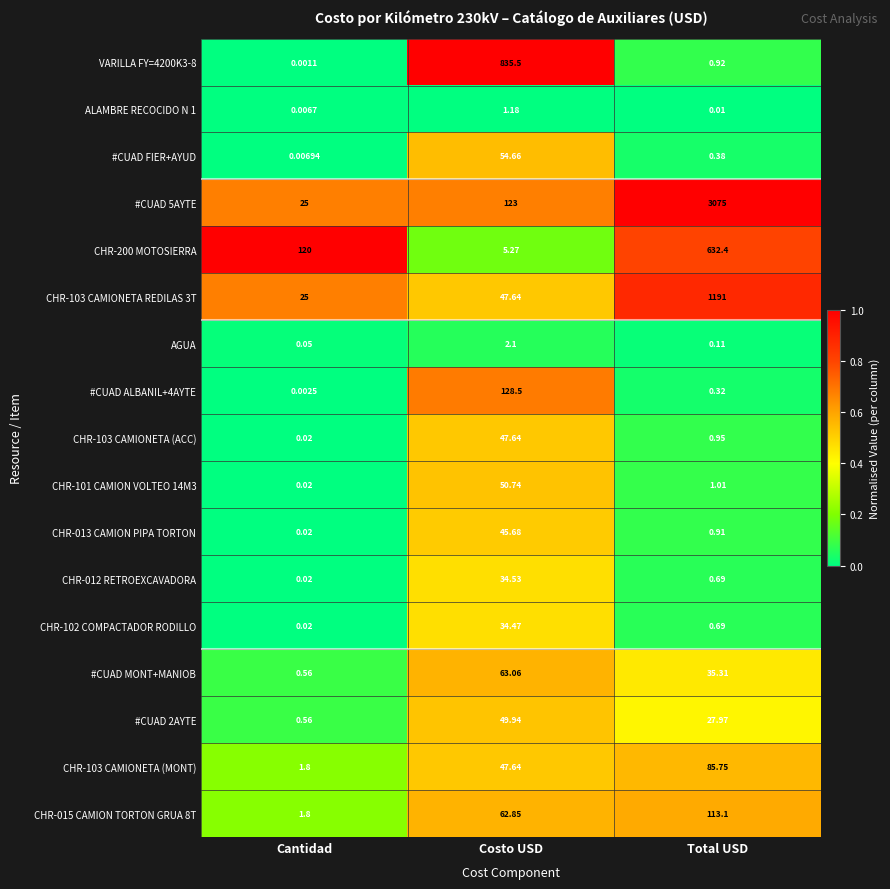

Where does the CHR-015 CAMION TORTON GRUA 8T series first go above 62?

Costo USD